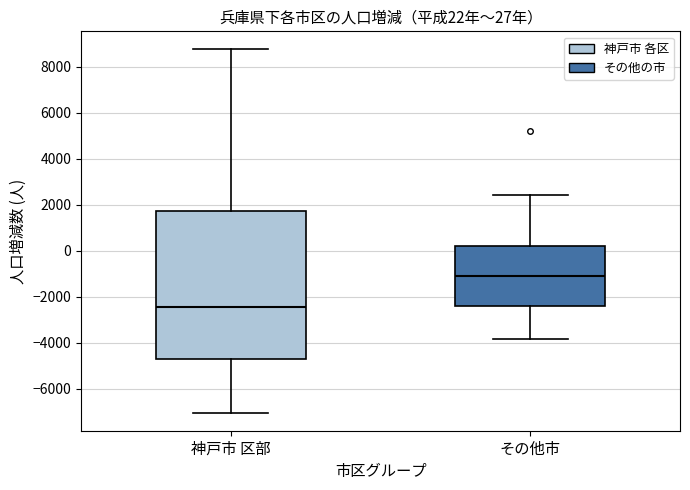

Which box's median line is the highest?

その他市